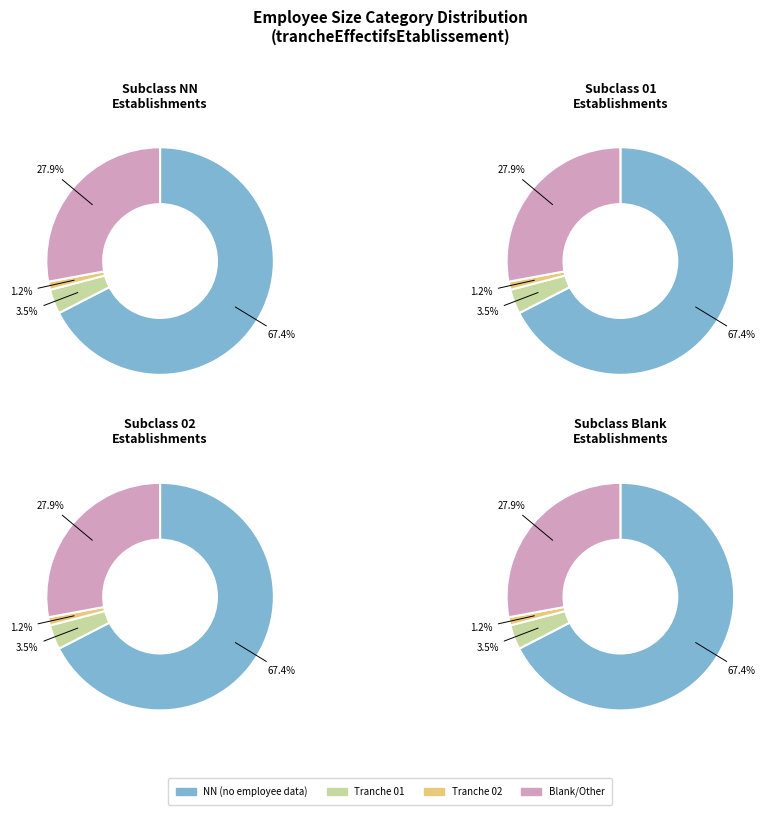

What is the majority slice?

NN